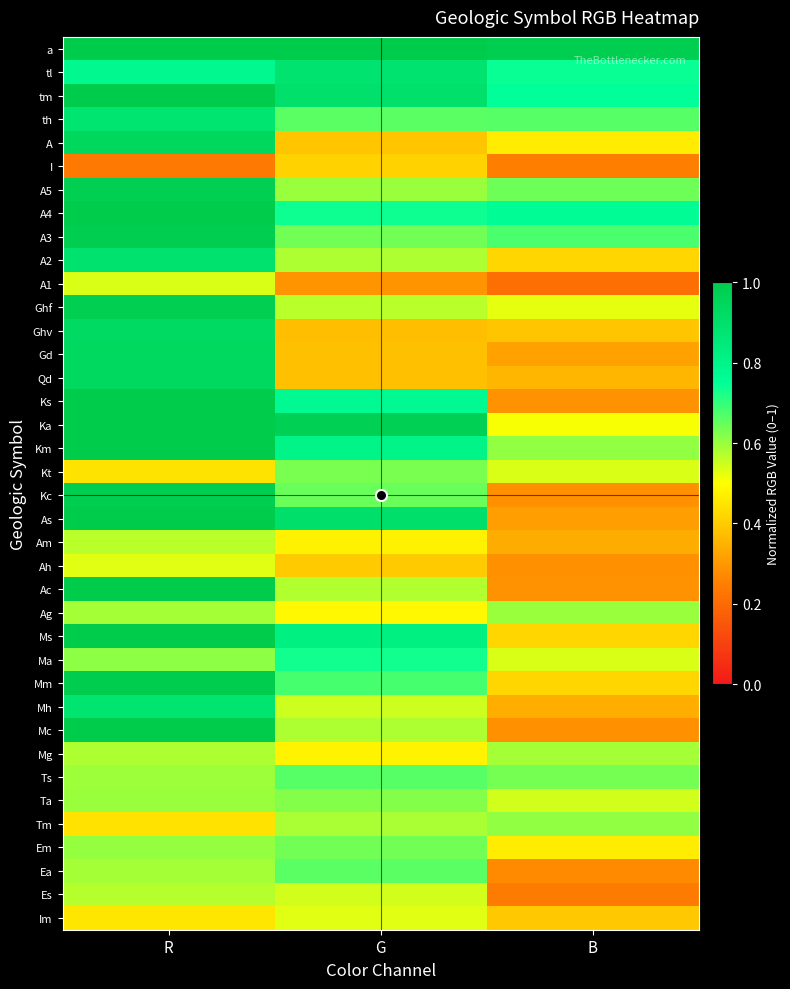

What is the maximum value shown in the chart?

1.0